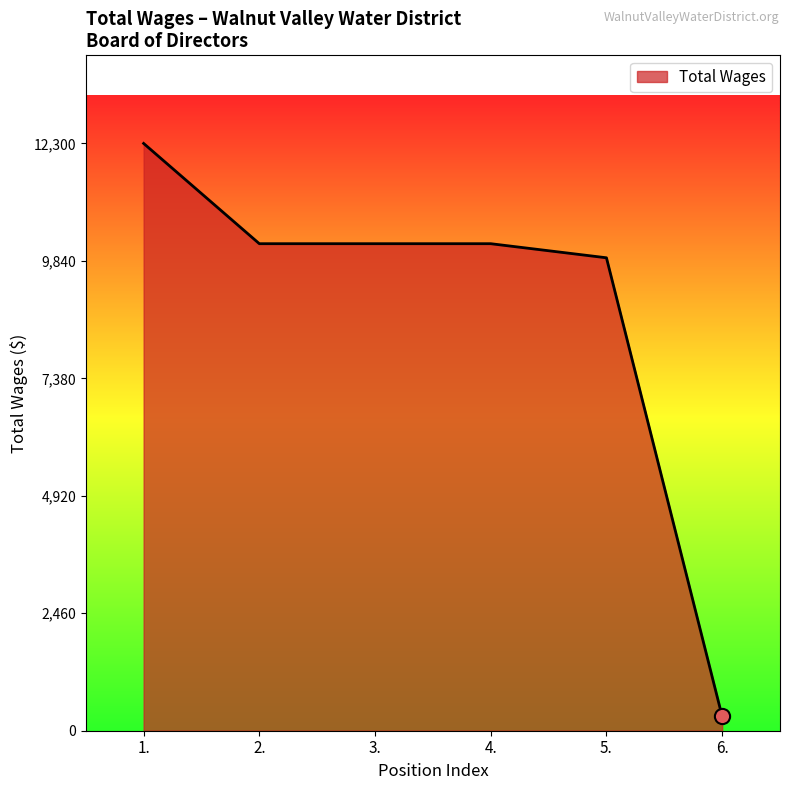

What is the ratio of the value at 4. to the value at 3.?

1.0